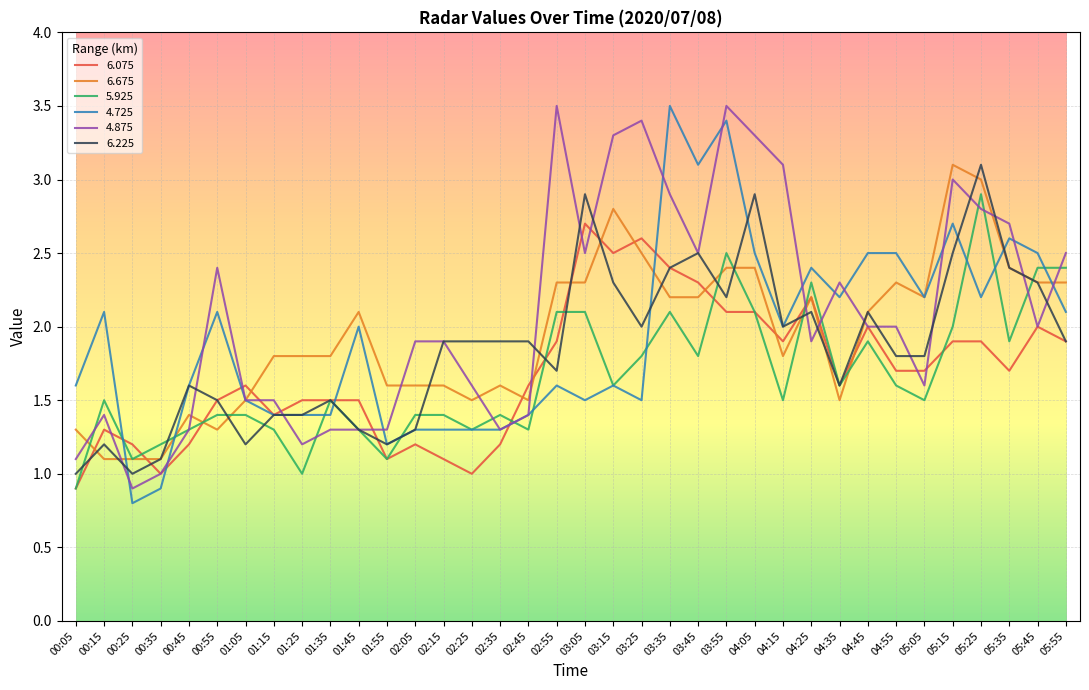

At which category does the chart reach its minimum across all series?

00:25